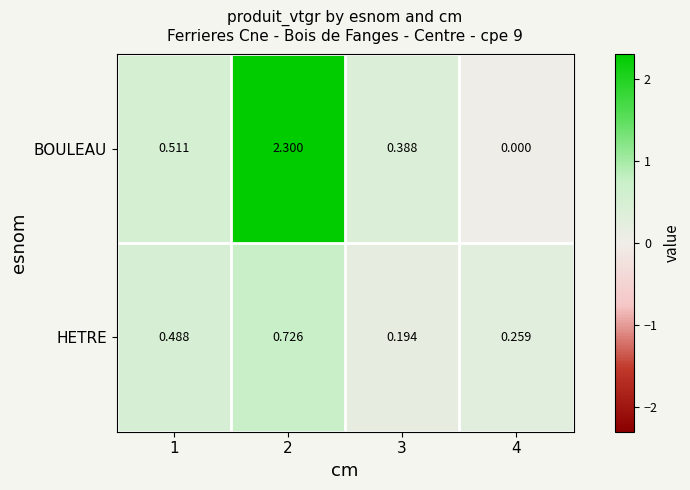

How many data points does each series have?

4